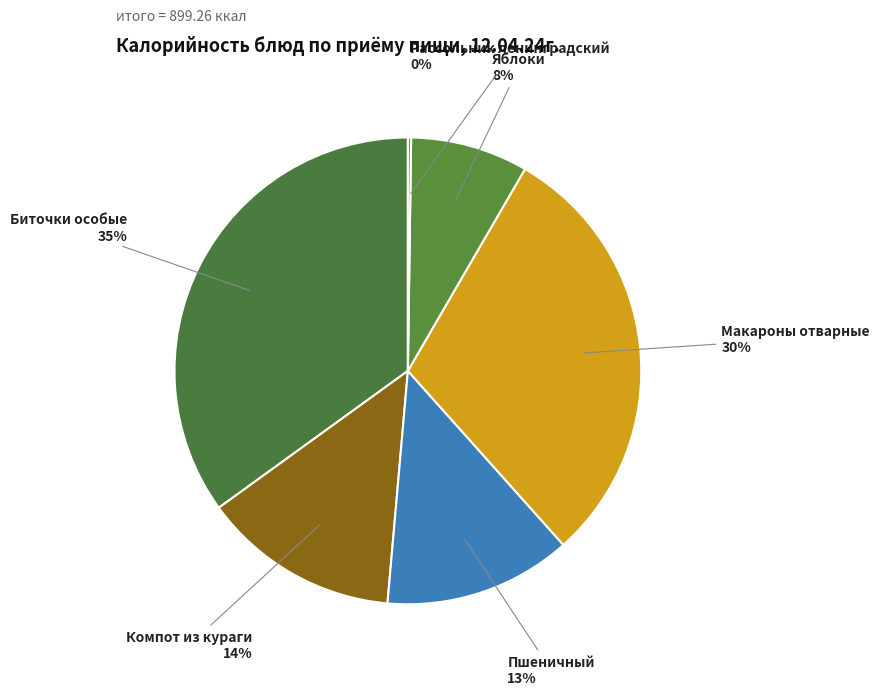

To the nearest percent, what is the average slice percentage?

17%